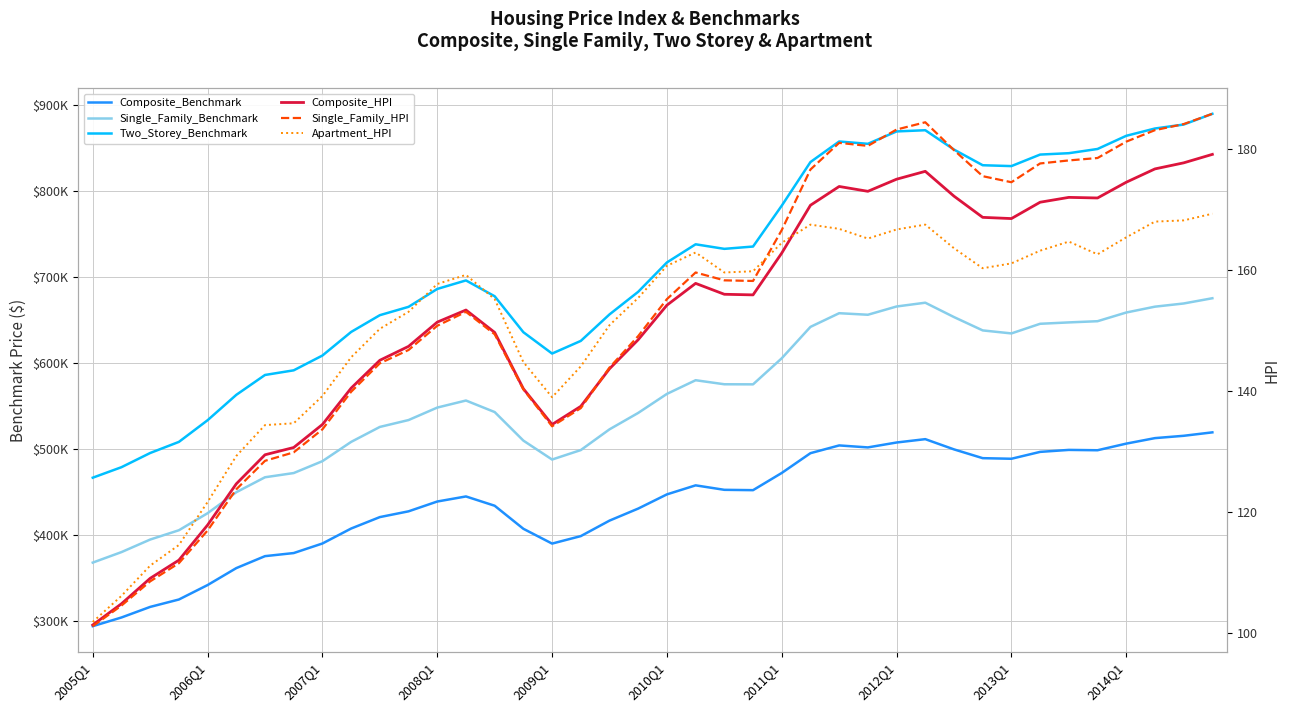

At how many categories does at least one series exceed 663310?

25